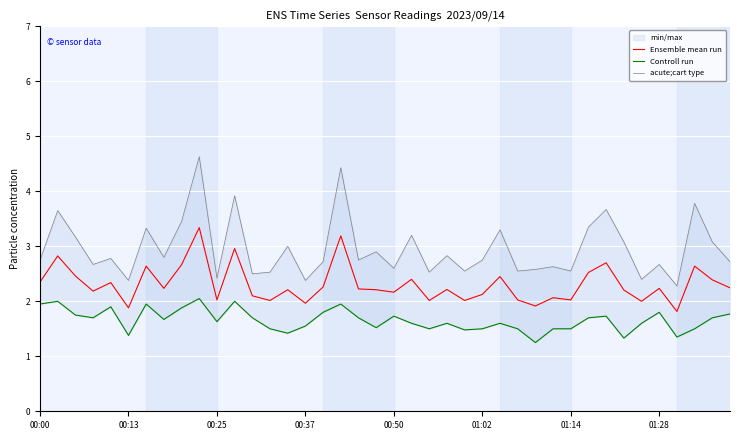

In acute;cart type, how many points are higher than both neighbors (excluding endpoints)?

15